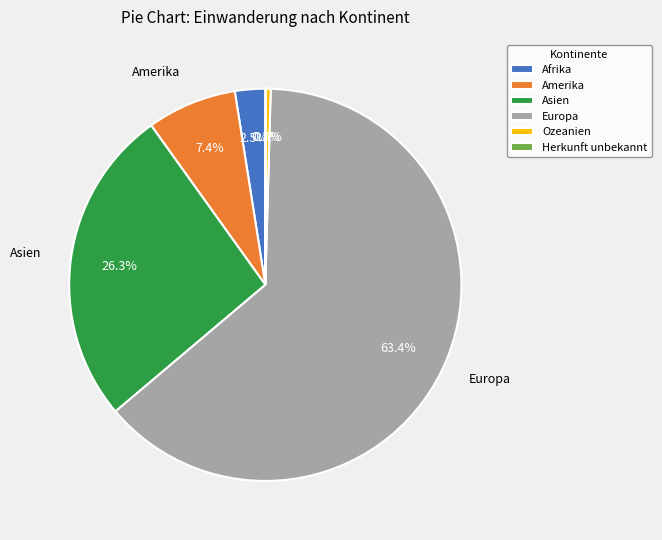

What is the ratio of the value at Amerika to the value at Ozeanien?

19.3